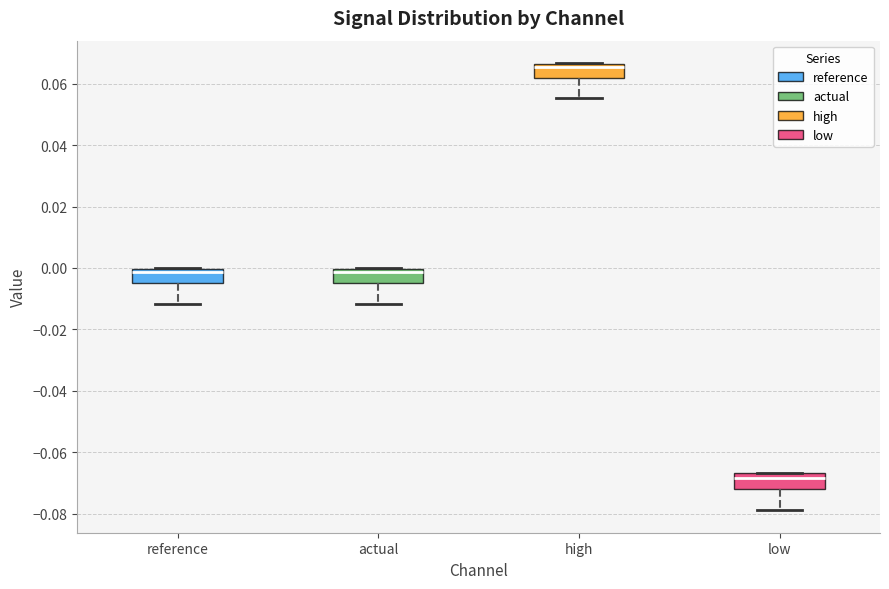

Which box has the lowest median line?

low